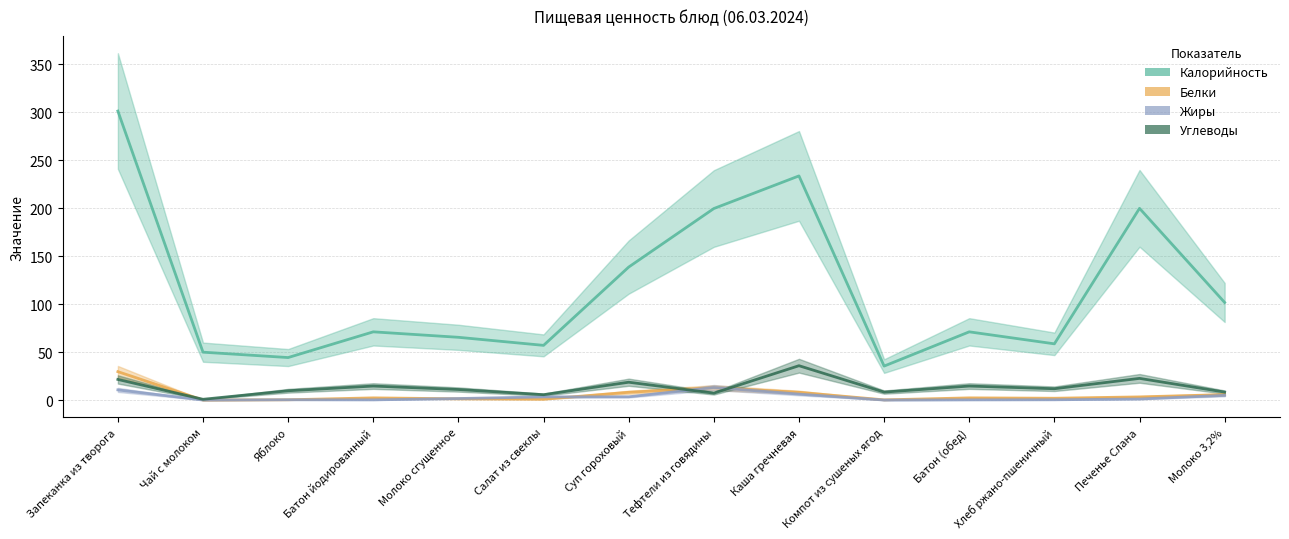

True or false: Калорийность and Углеводы cross at least once.

False